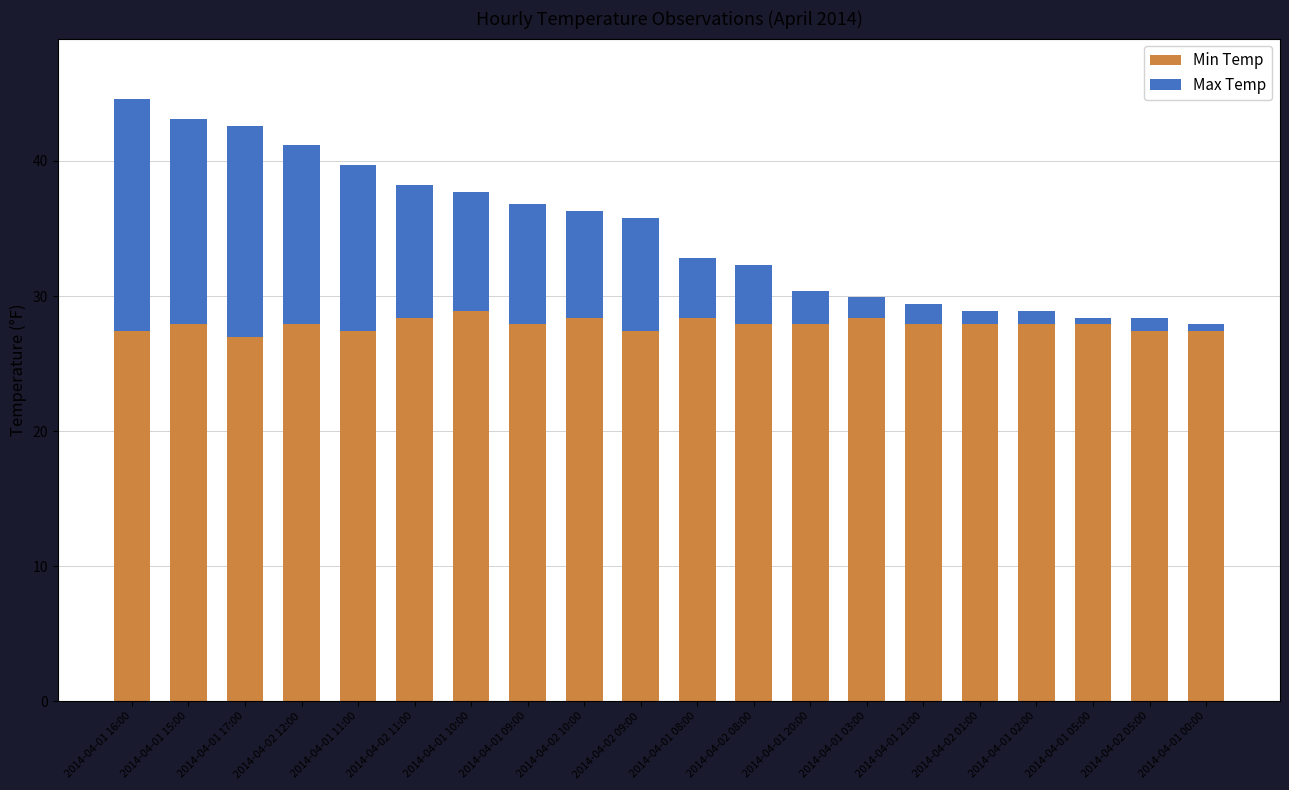

What is the sum of all Min Temp values?

557.6